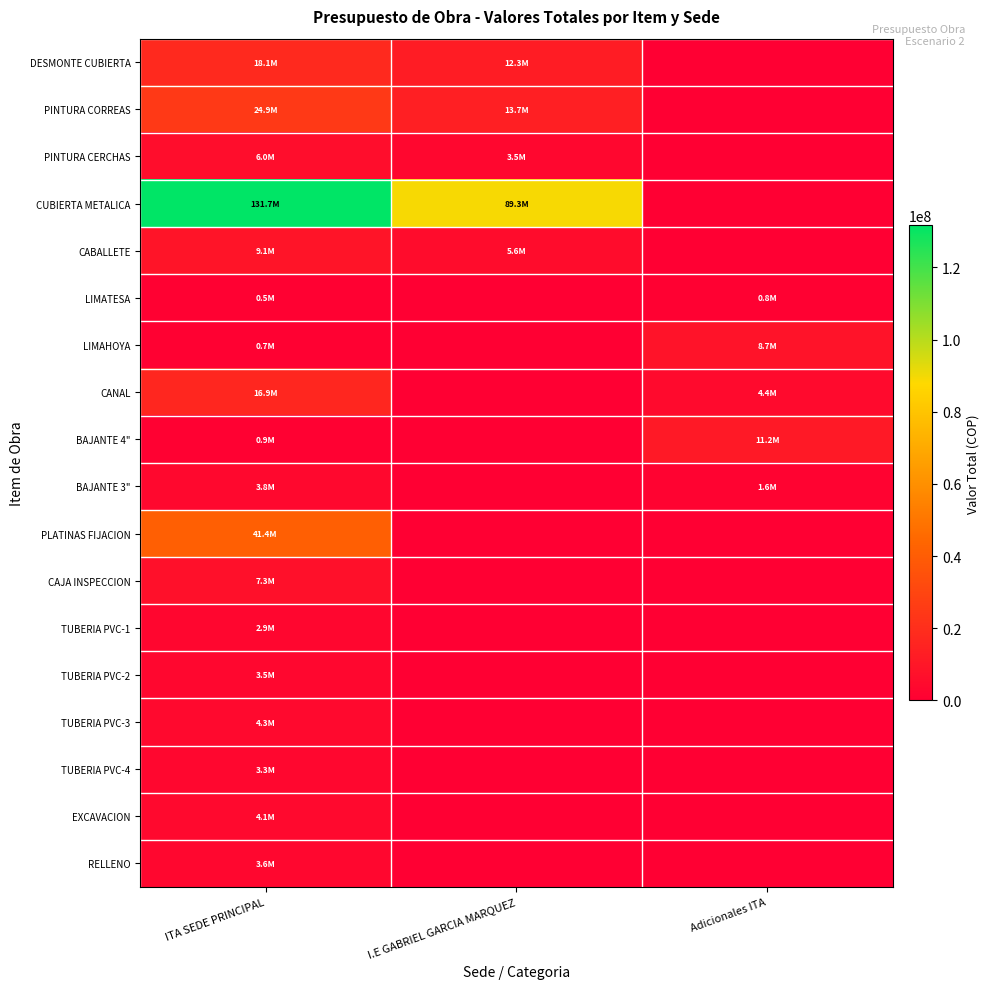

Which series has the largest total across all categories?

CUBIERTA METALICA